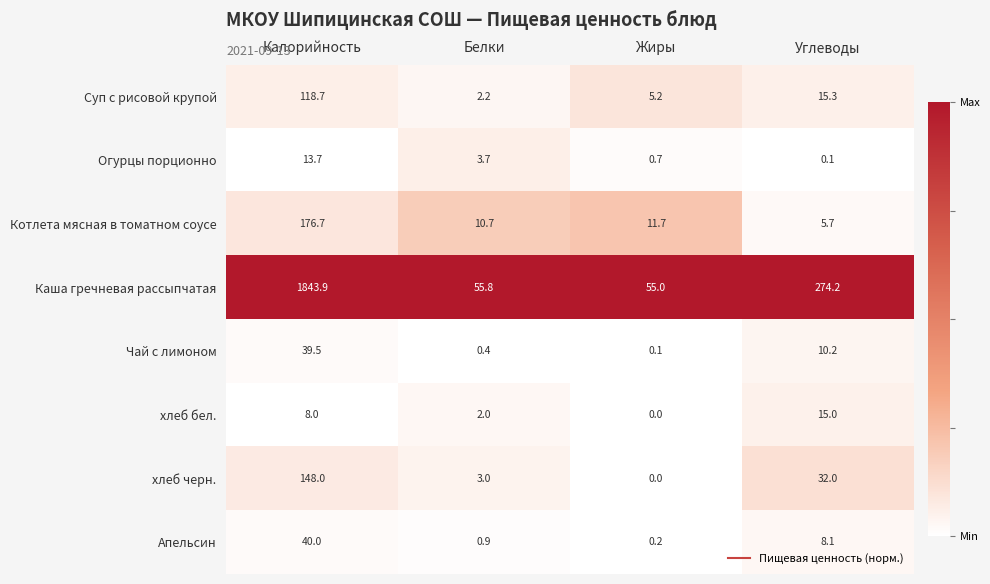

Is it true that хлеб черн. equals 148.0 at Калорийность?

True